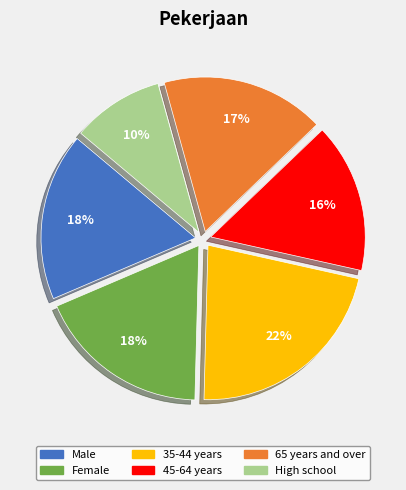

How many slices are in this pie chart?

6